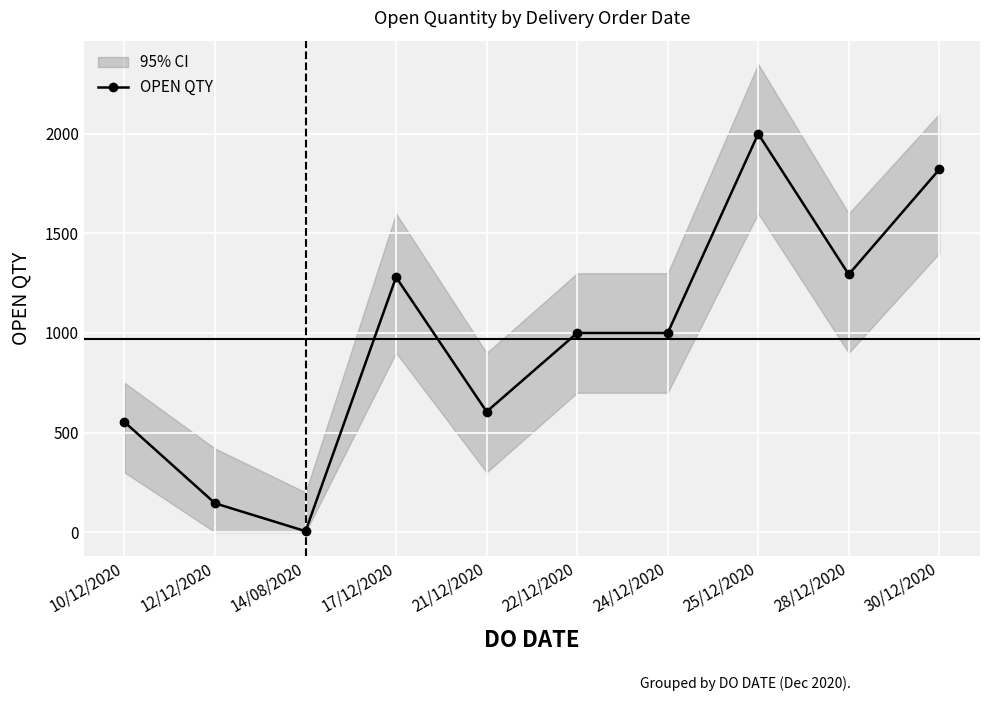

Which has a higher value, 14/08/2020 or 22/12/2020?

22/12/2020